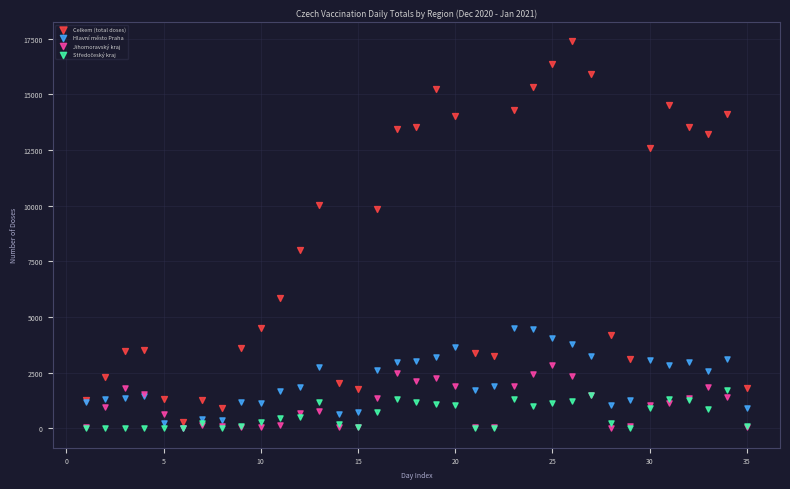

Which series has the widest spread of Y values?

Celkem (total doses)